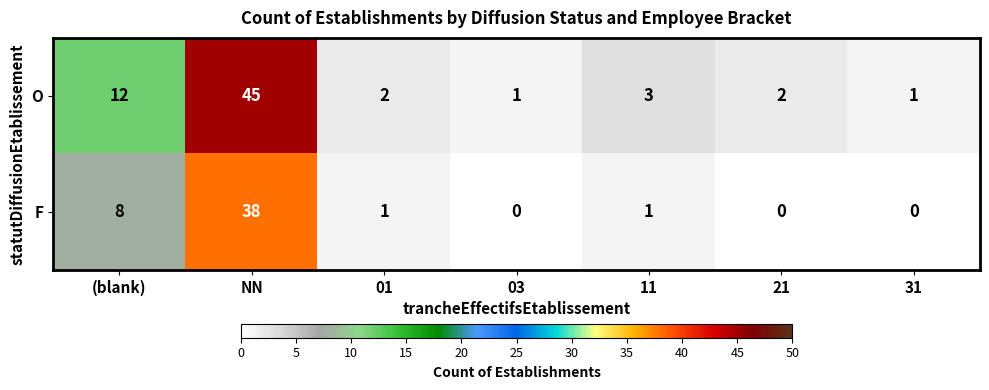

What is the spread (max minus min) of values at NN?

7